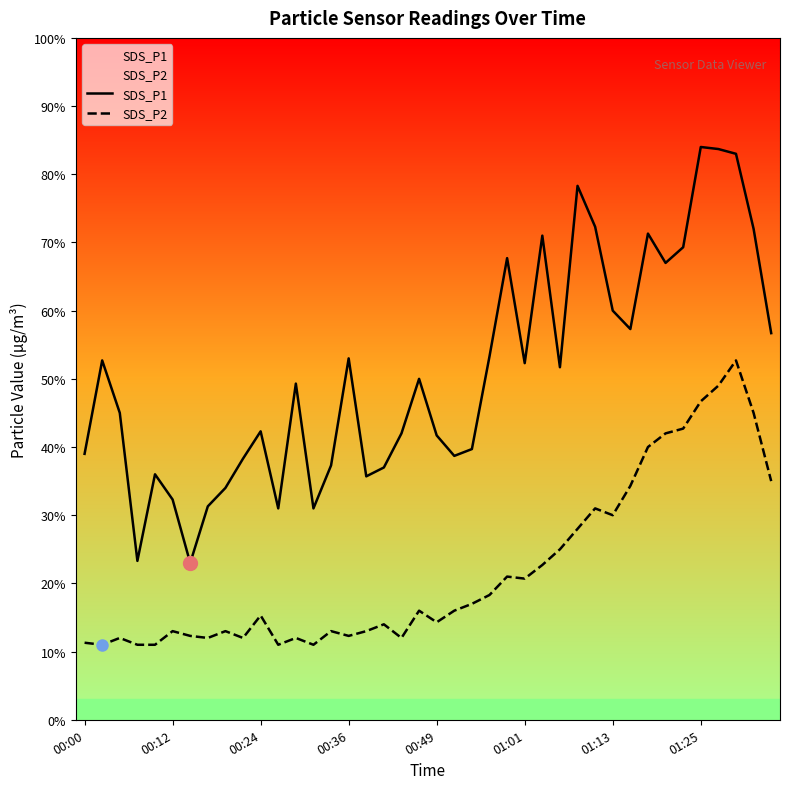

True or false: SDS_P1 and SDS_P2 cross at least once.

False